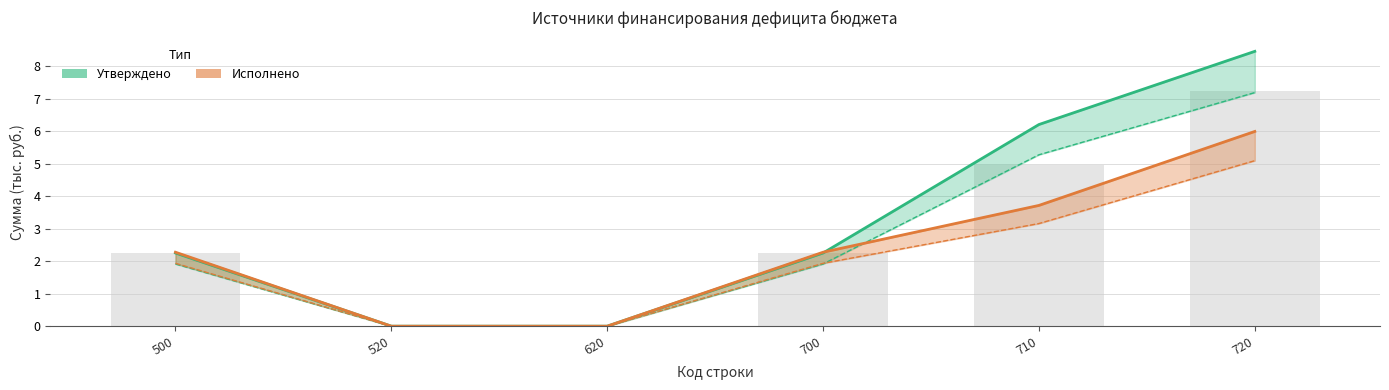

Where does the Исполнено (консолидированный бюджет) series first go above 2?

500